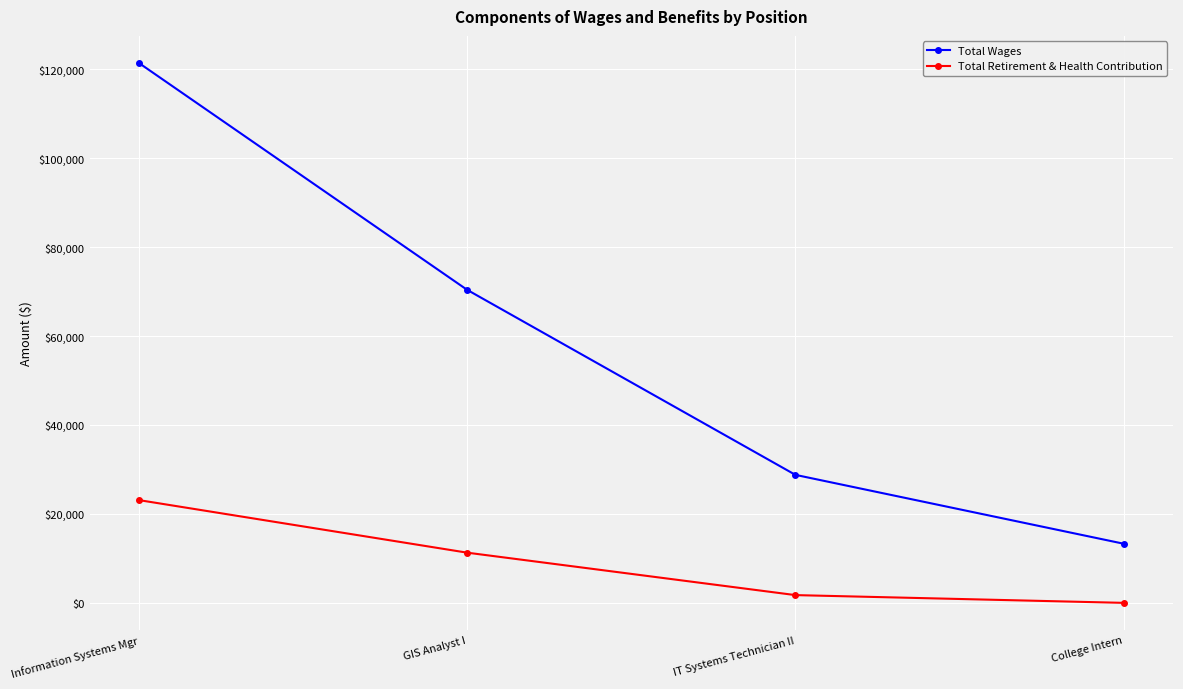

The value of Total Wages at Information Systems Mgr is 76285. True or false?

False